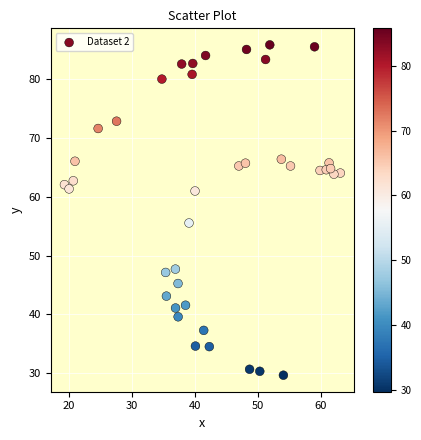

What is the range of Y values (max minus min)?

56.2